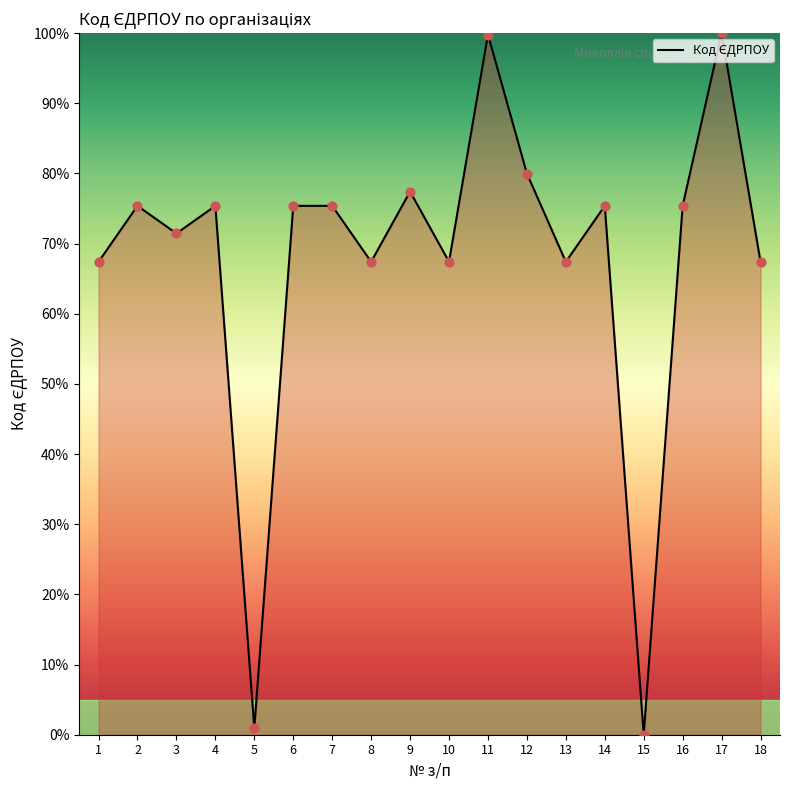

What is the ratio of the value at 2 to the value at 9?

1.0